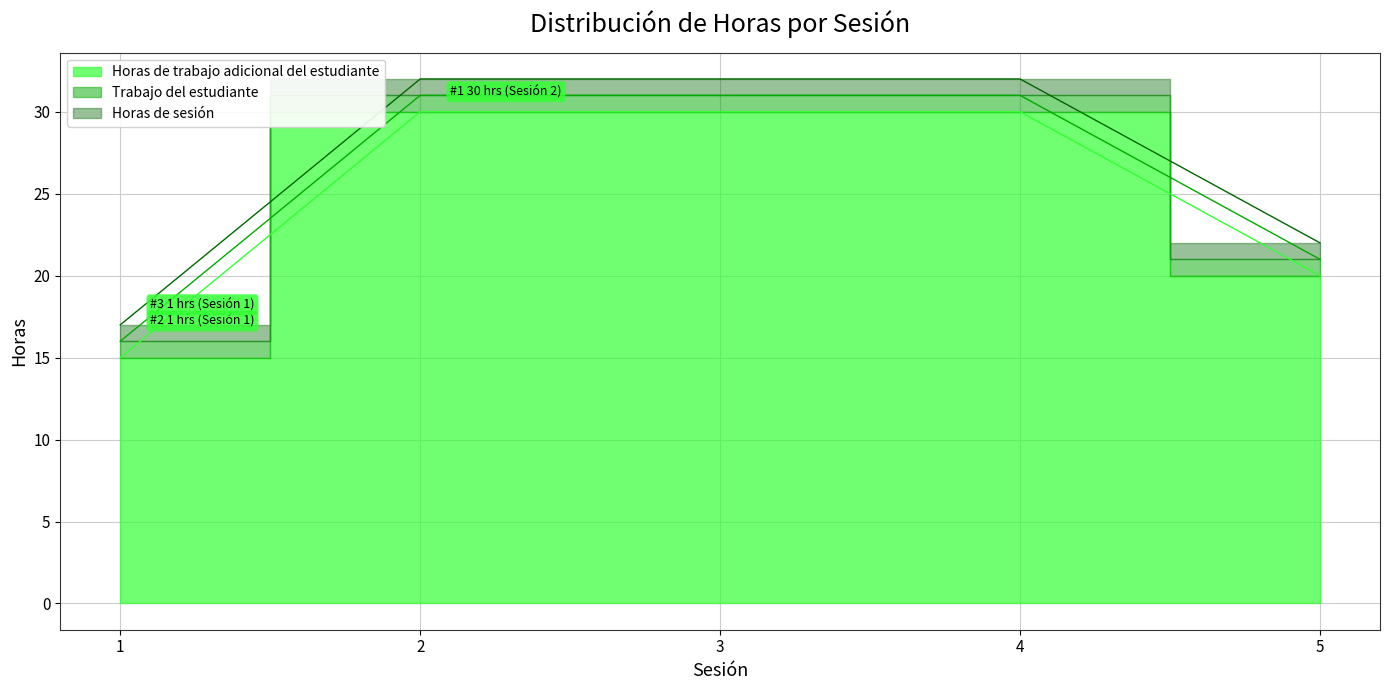

At which category does the chart reach its minimum across all series?

1